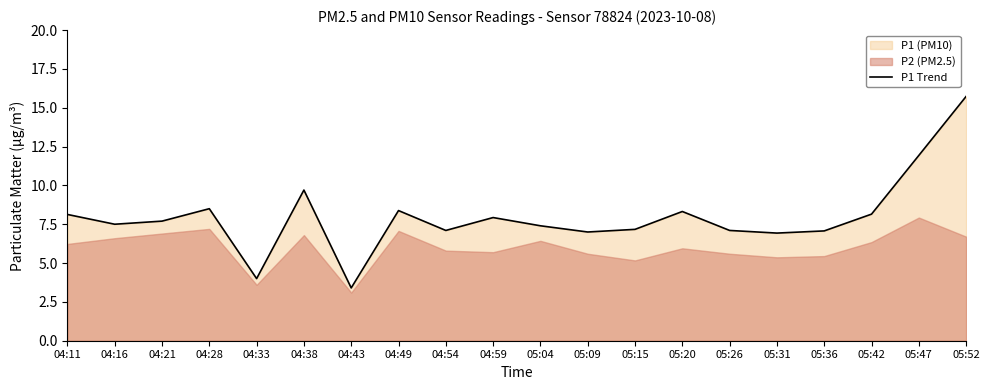

The value of P1 Trend at 05:31 is 6.9. True or false?

True